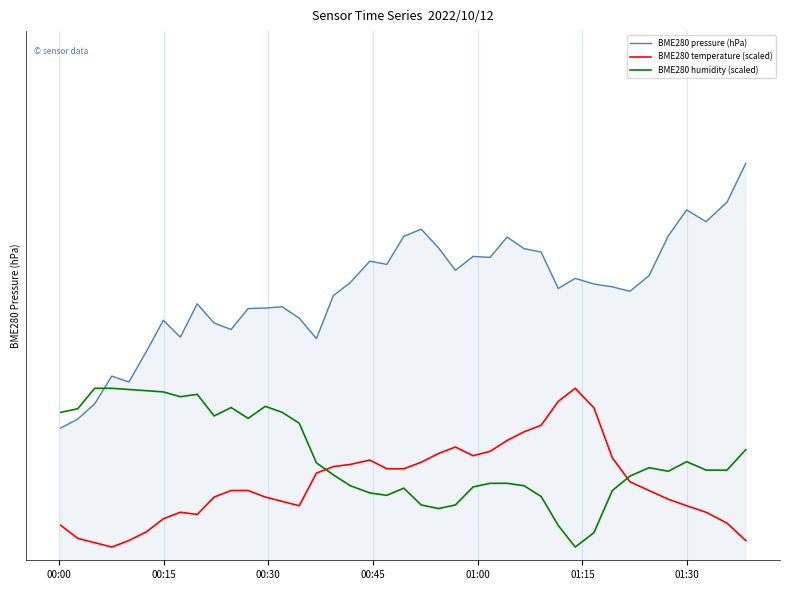

At how many categories does at least one series exceed 1008?

40